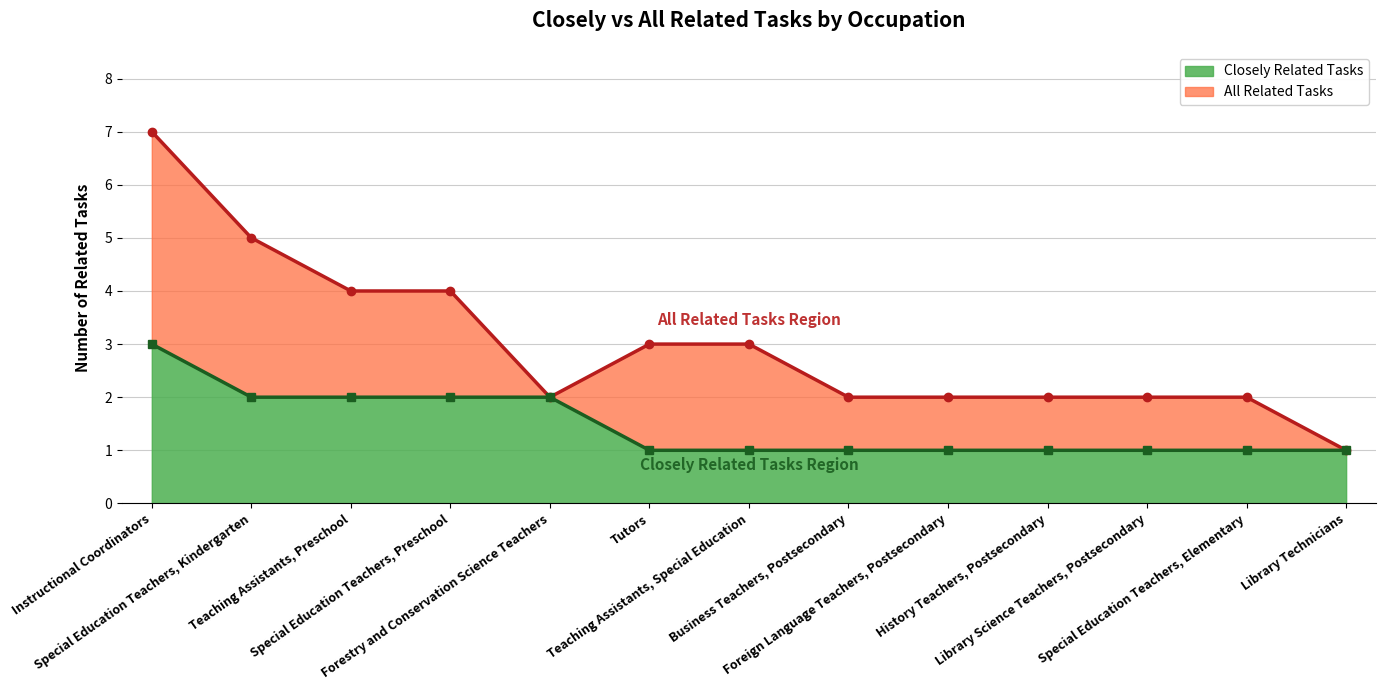

Reading left to right, list all the values displayed in this chart.

All Related Tasks (line): Instructional Coordinators=7	Special Education Teachers, Kindergarten=5	Teaching Assistants, Preschool=4	Special Education Teachers, Preschool=4	Forestry and Conservation Science Teachers=2	Tutors=3	Teaching Assistants, Special Education=3	Business Teachers, Postsecondary=2	Foreign Language Teachers, Postsecondary=2	History Teachers, Postsecondary=2	Library Science Teachers, Postsecondary=2	Special Education Teachers, Elementary=2	Library Technicians=1
Closely Related Tasks (line): Instructional Coordinators=3	Special Education Teachers, Kindergarten=2	Teaching Assistants, Preschool=2	Special Education Teachers, Preschool=2	Forestry and Conservation Science Teachers=2	Tutors=1	Teaching Assistants, Special Education=1	Business Teachers, Postsecondary=1	Foreign Language Teachers, Postsecondary=1	History Teachers, Postsecondary=1	Library Science Teachers, Postsecondary=1	Special Education Teachers, Elementary=1	Library Technicians=1